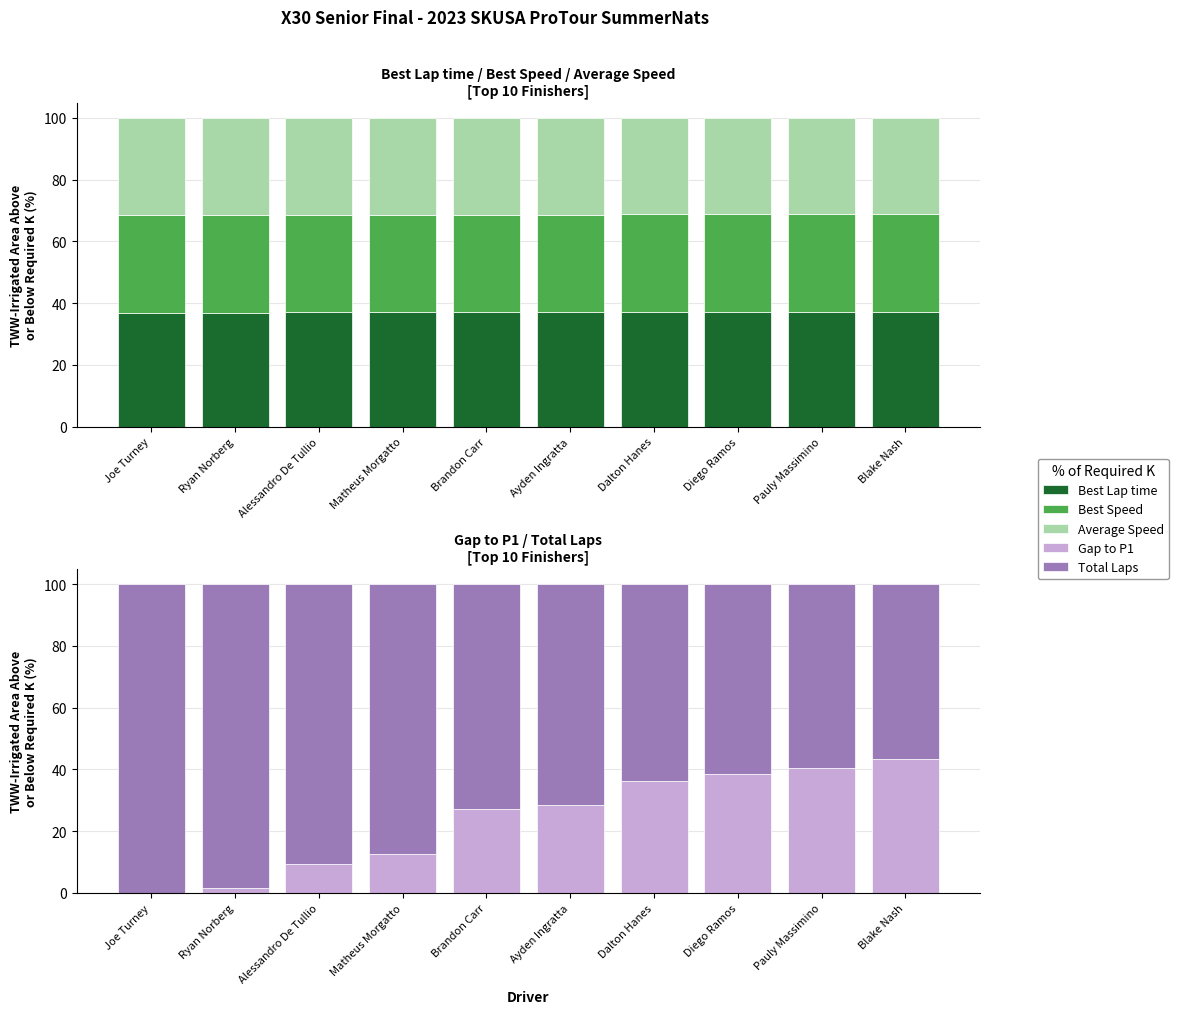

The Average Speed series shows 31.2 at Diego Ramos. True or false?

True